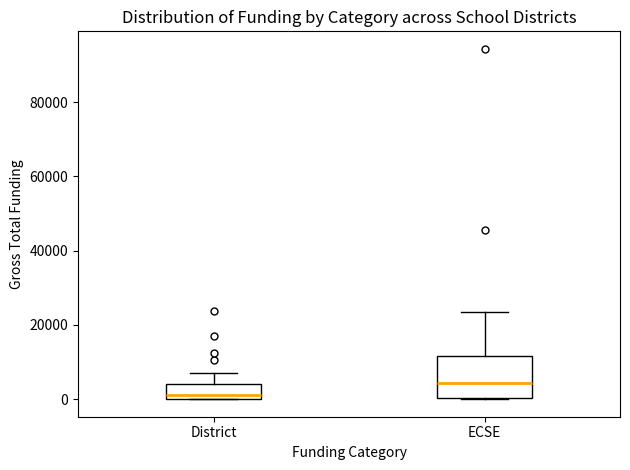

Which box's median line is the lowest?

District